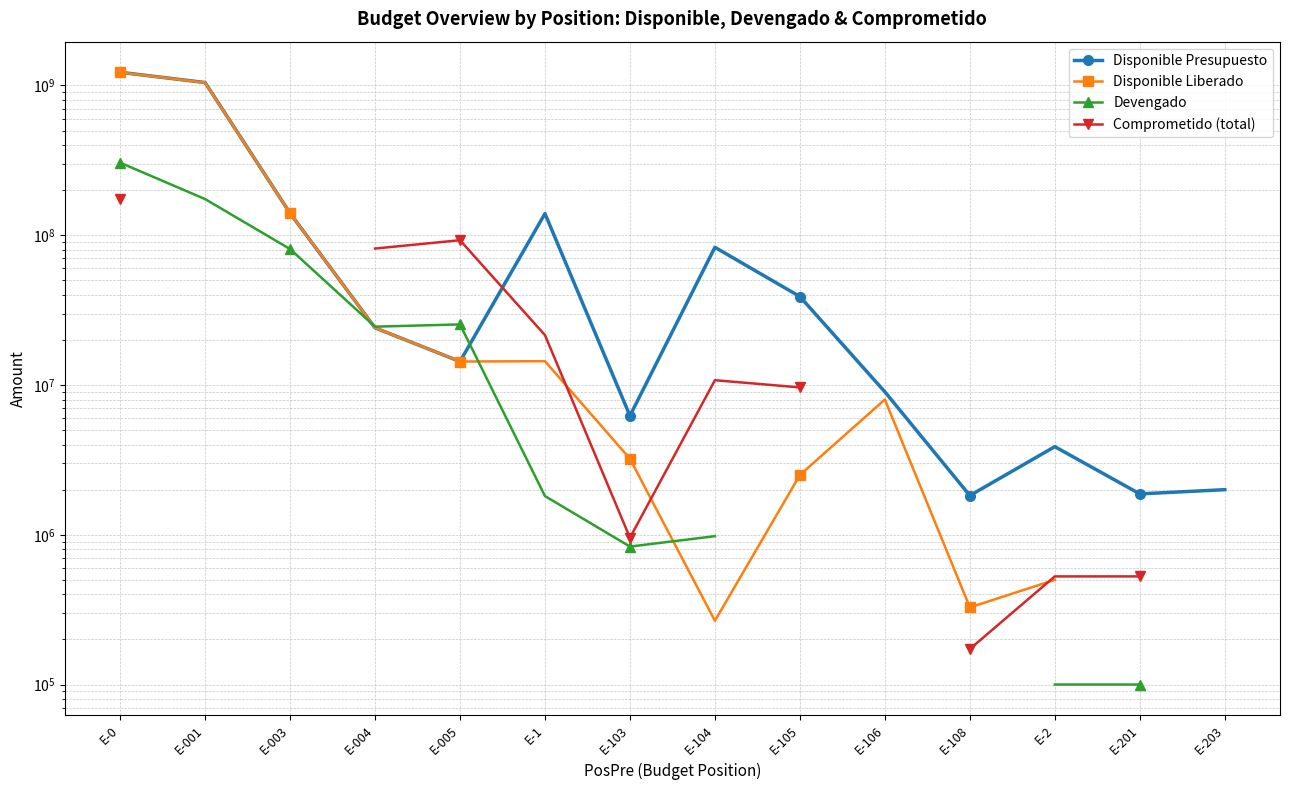

The value of Comprometido (total) at E-105 is 9635474.3. True or false?

True